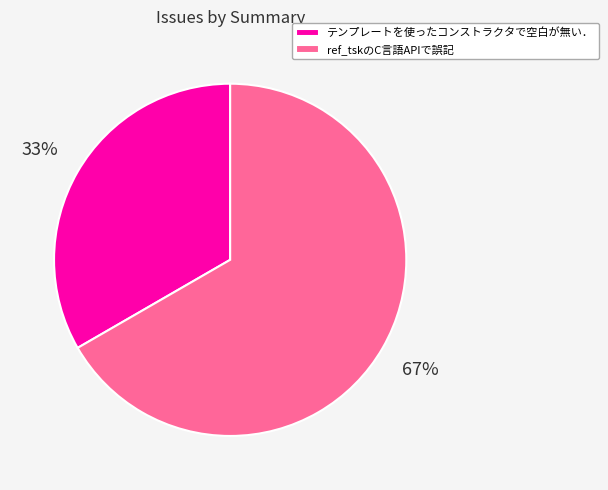

What is the largest slice in the pie chart?

ref_tskのC言語APIで誤記